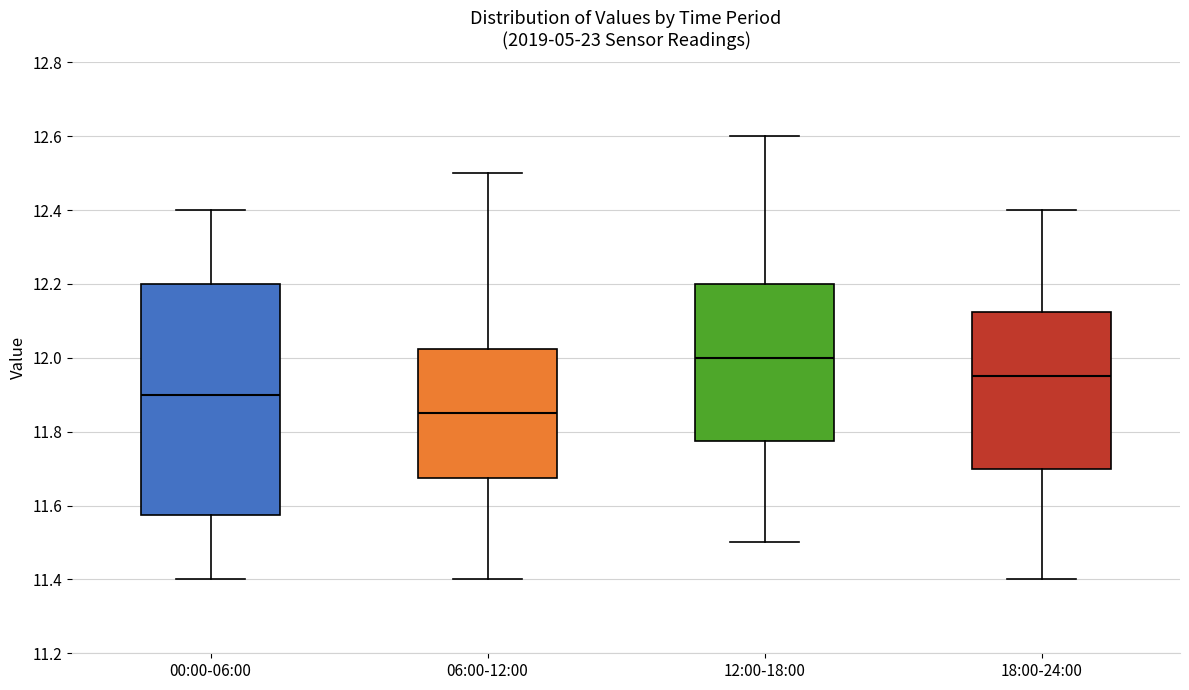

Which box is the tallest, from its lower edge to its upper edge?

00:00-06:00